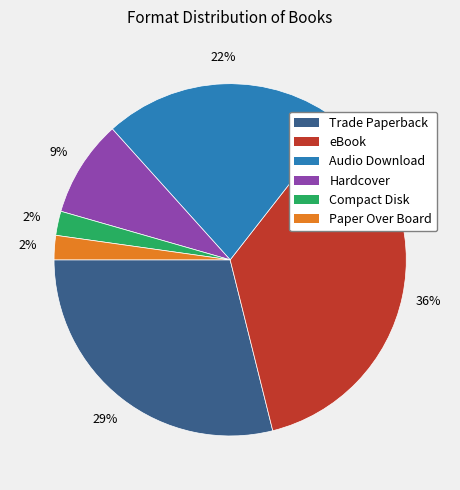

Does eBook represent more than half of the total?

No